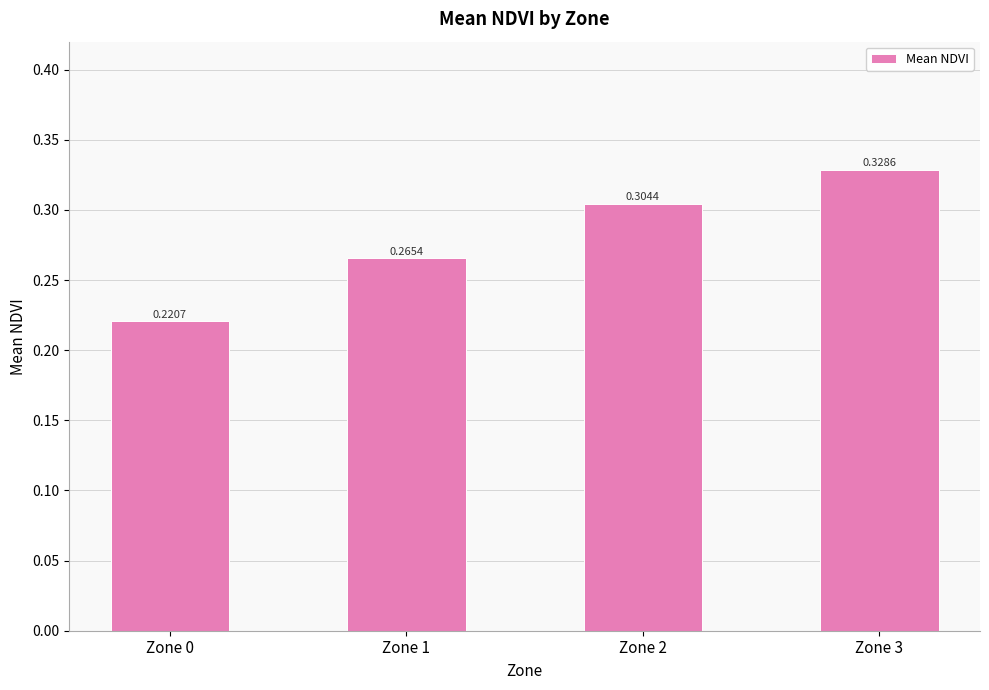

Which label corresponds to the largest value in the chart?

Zone 3